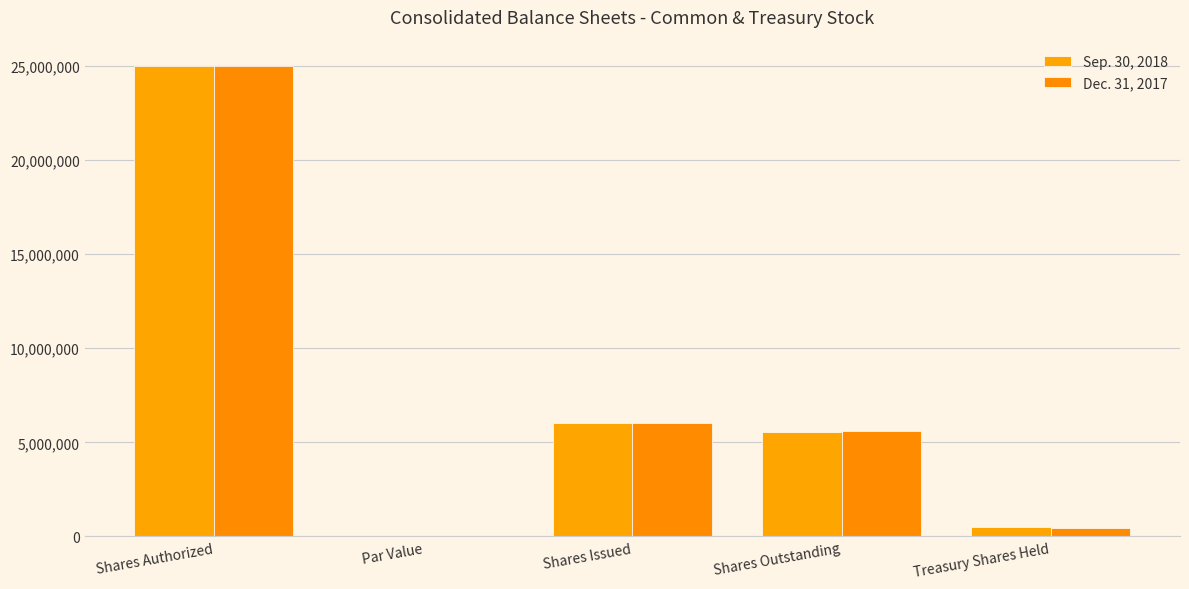

True or false: Dec. 31, 2017 has a value of 25000000 at Shares Authorized.

True